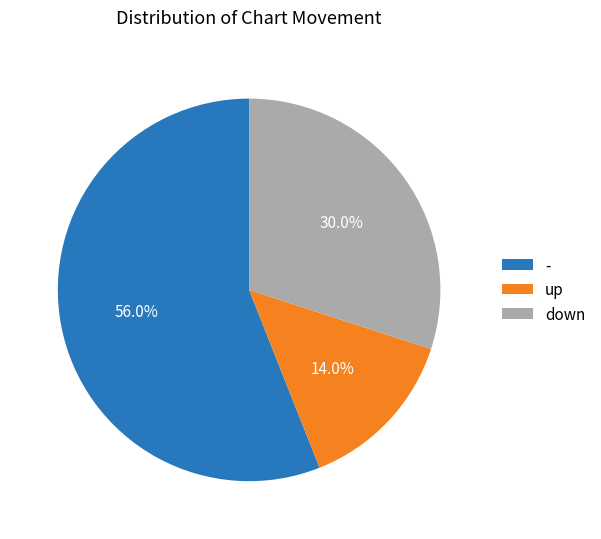

What is the largest slice in the pie chart?

-